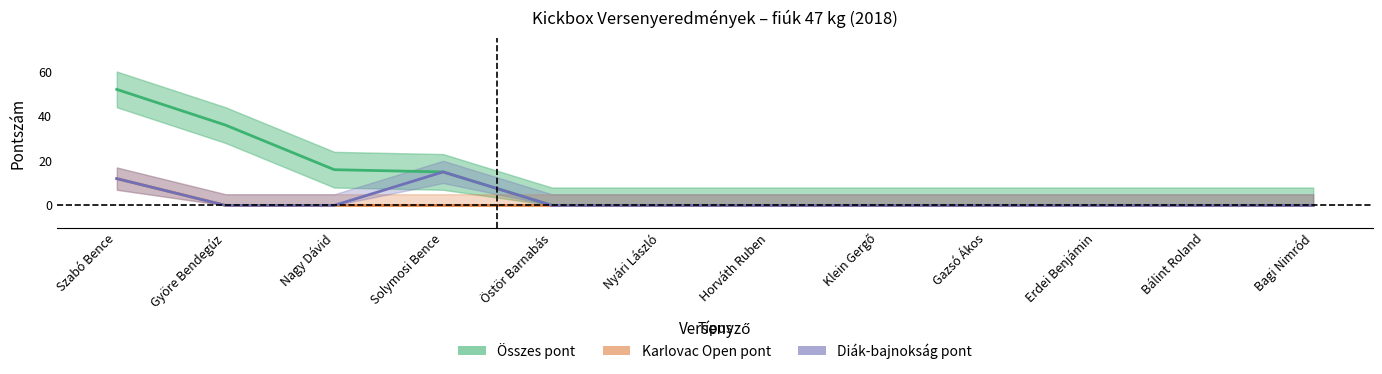

How many distinct data groups are displayed?

3